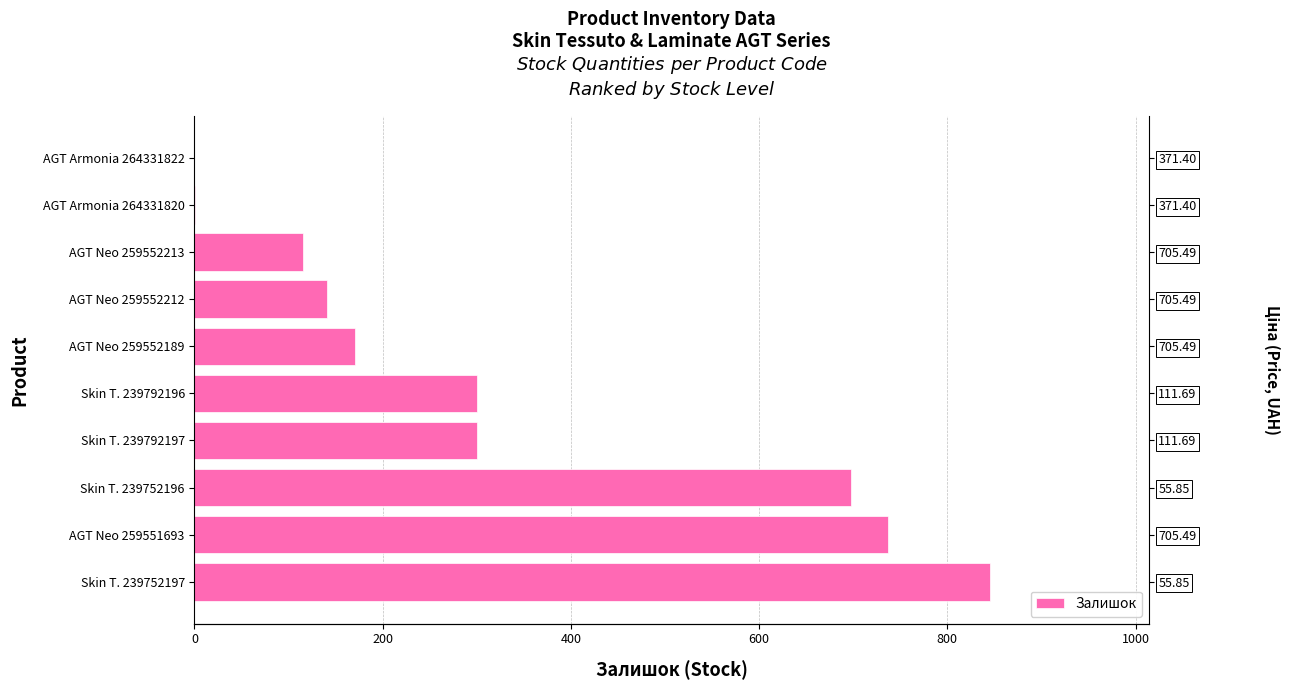

How many data points are less than 300?

5